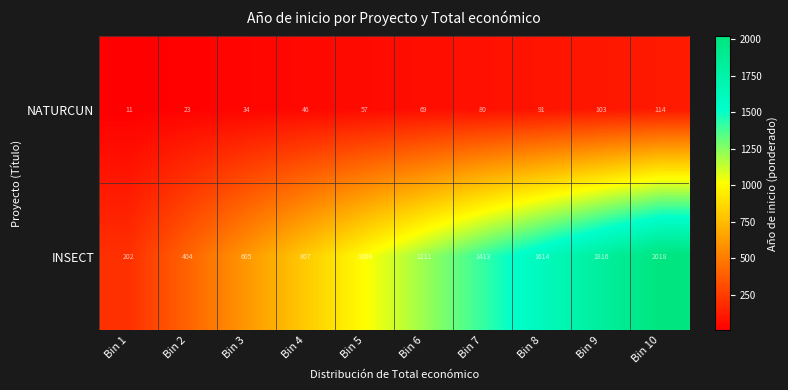

How many categories are shown in the chart?

10